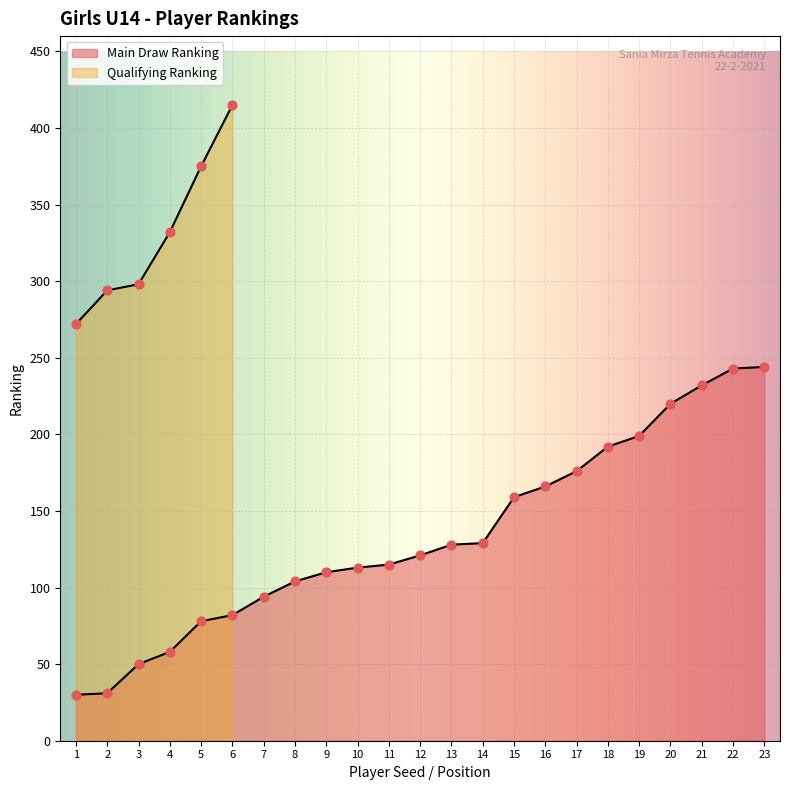

What is the change in value from 12 to 23?

+123